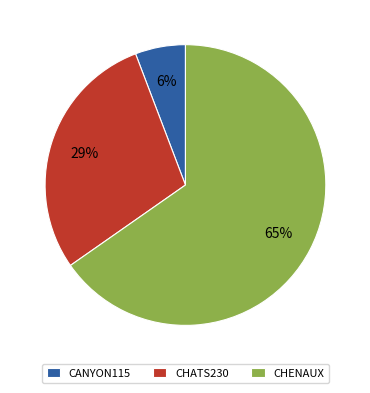

What is the majority slice?

CHENAUX